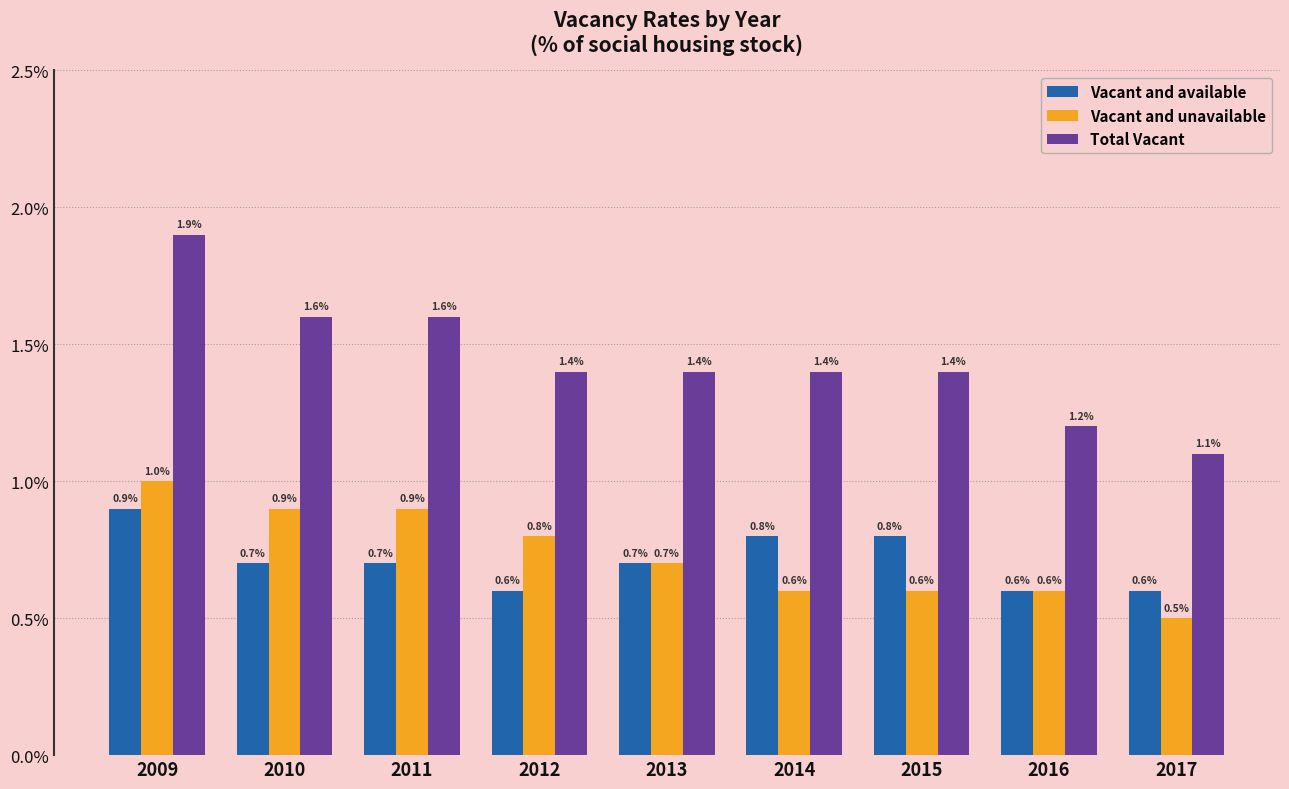

What is the value of the Vacant and available bar at the 7th from the left?

0.8